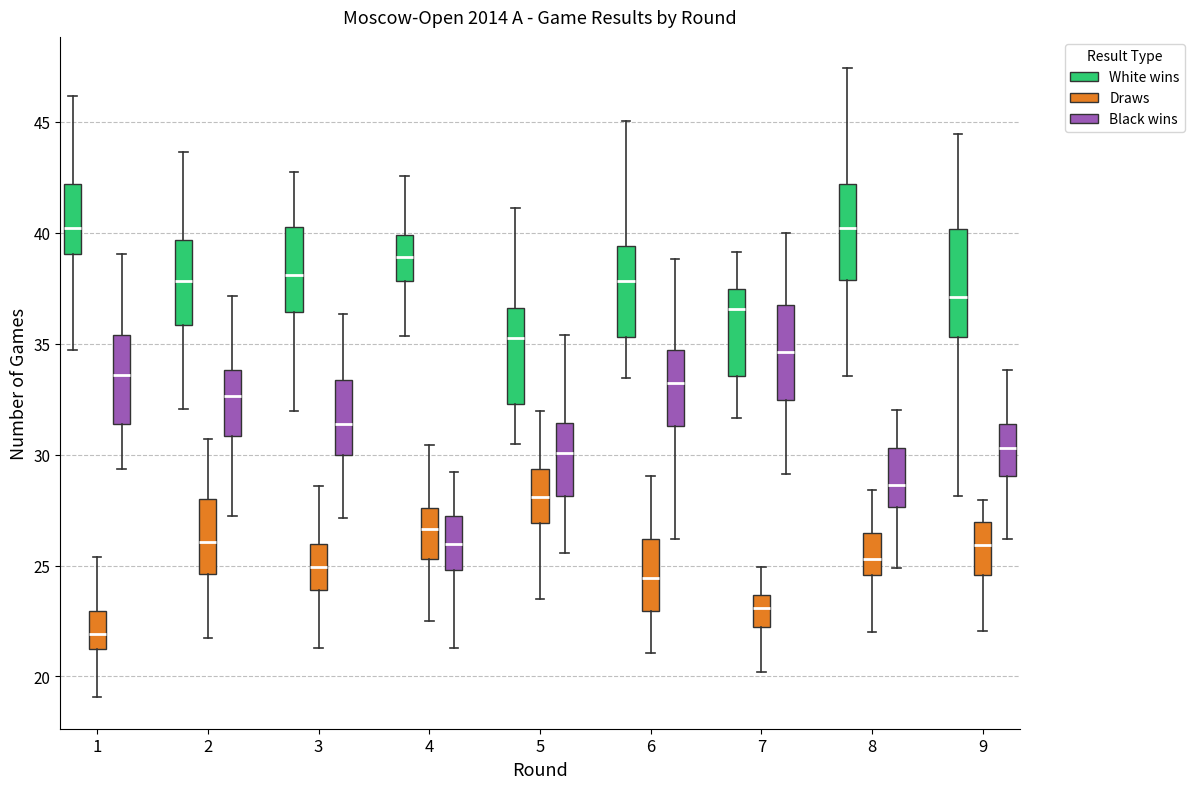

Comparing the boxes themselves (not the whiskers), which one is the tallest?

9 (White wins)